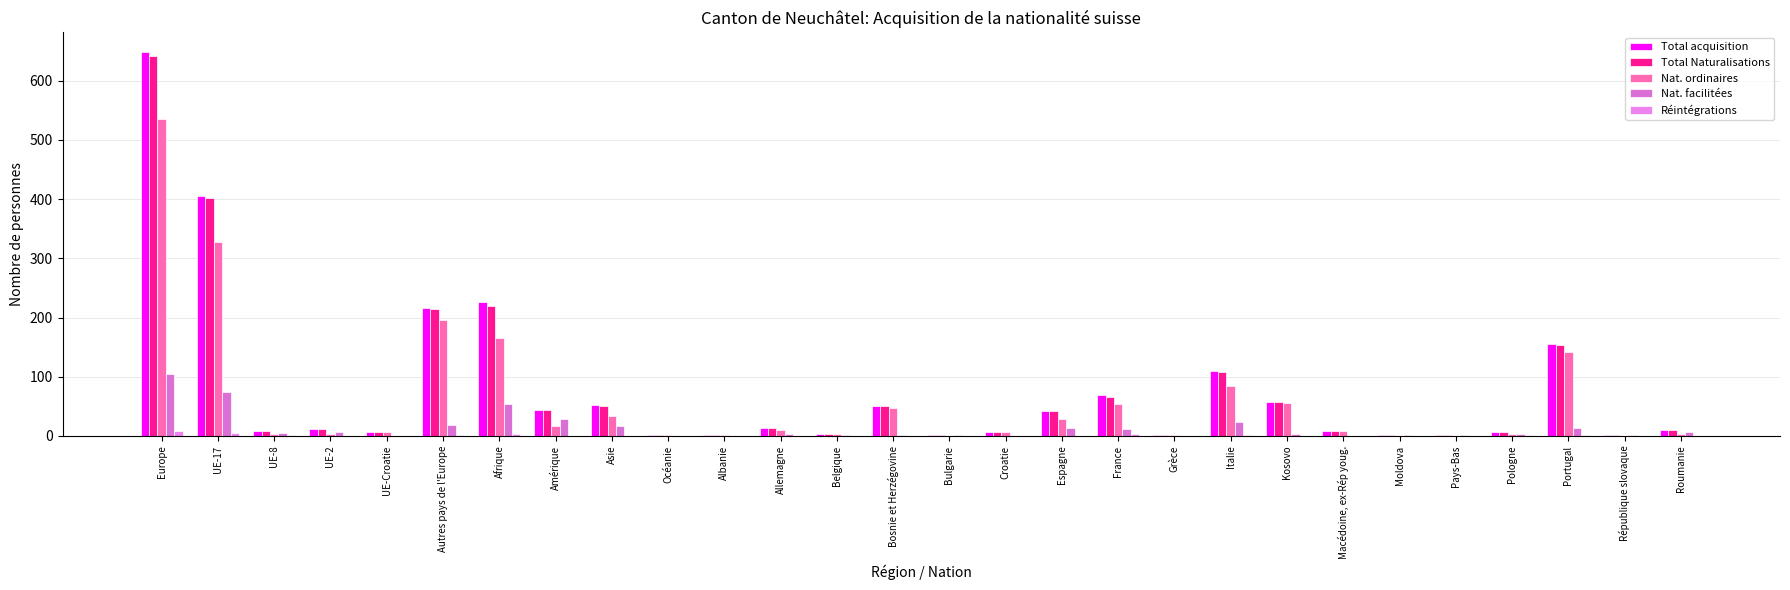

Which label corresponds to the smallest value in the chart?

Bulgarie